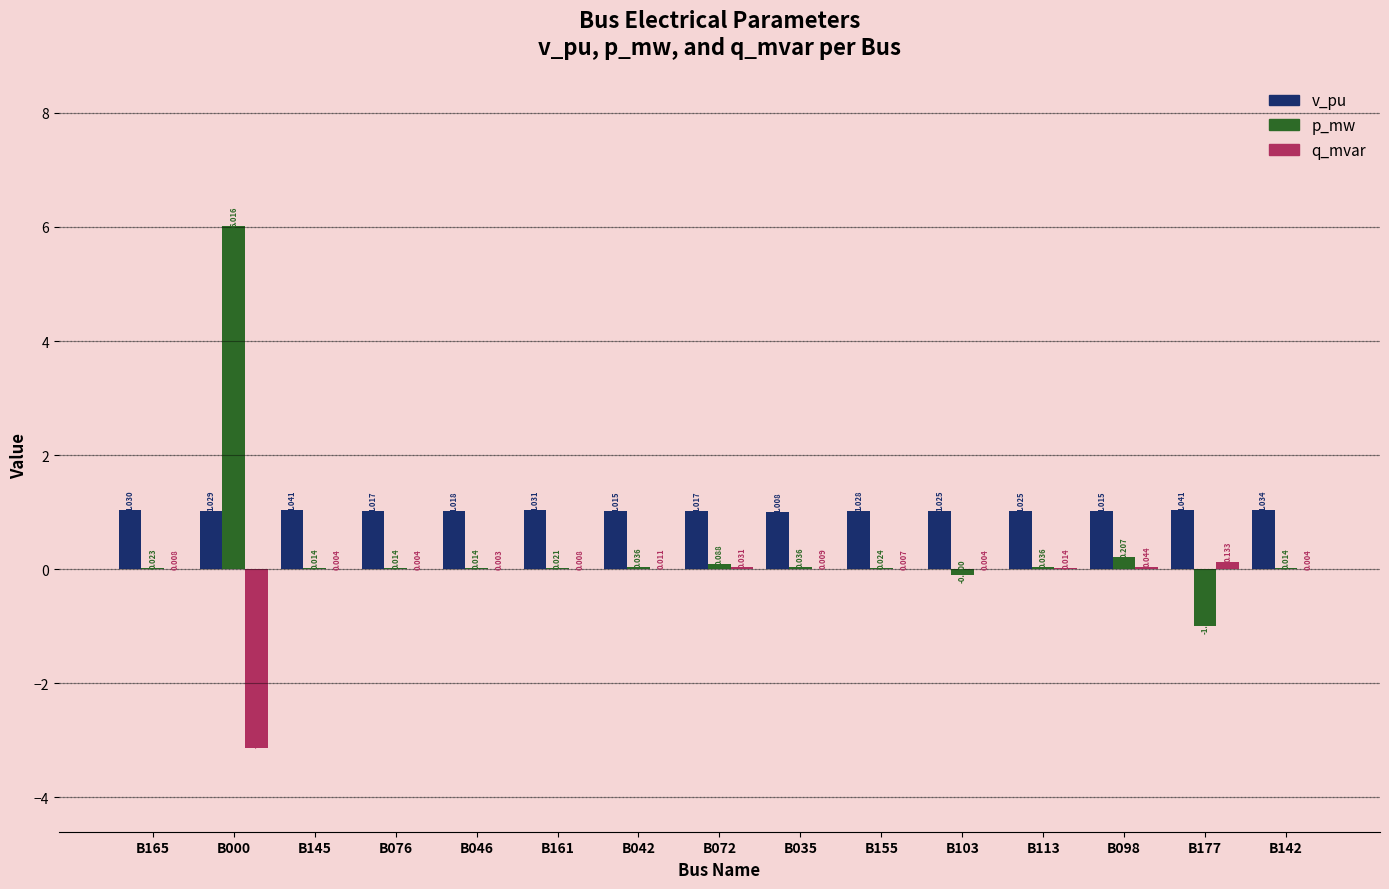

Which series has the largest total across all categories?

v_pu